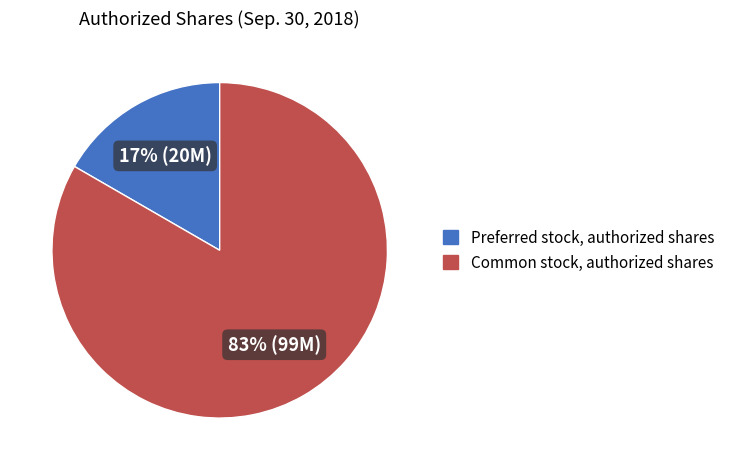

Is it true that Preferred stock, authorized shares is 17% of the pie?

True